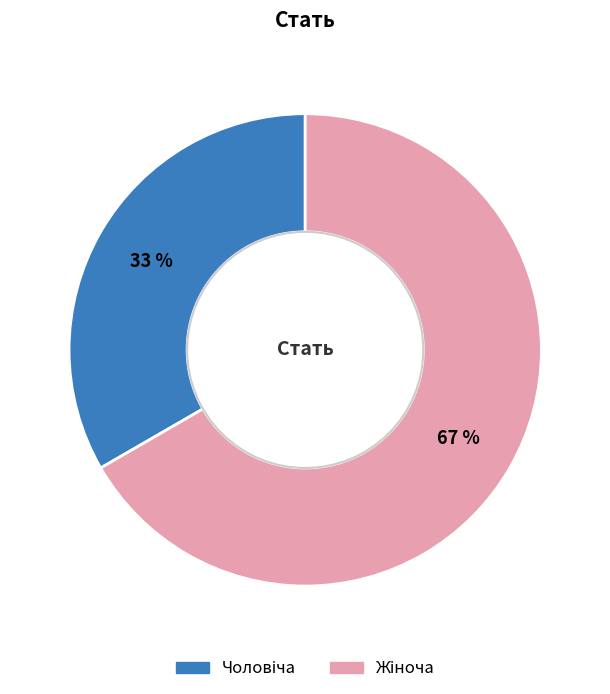

To the nearest percent, what is the average slice percentage?

50%